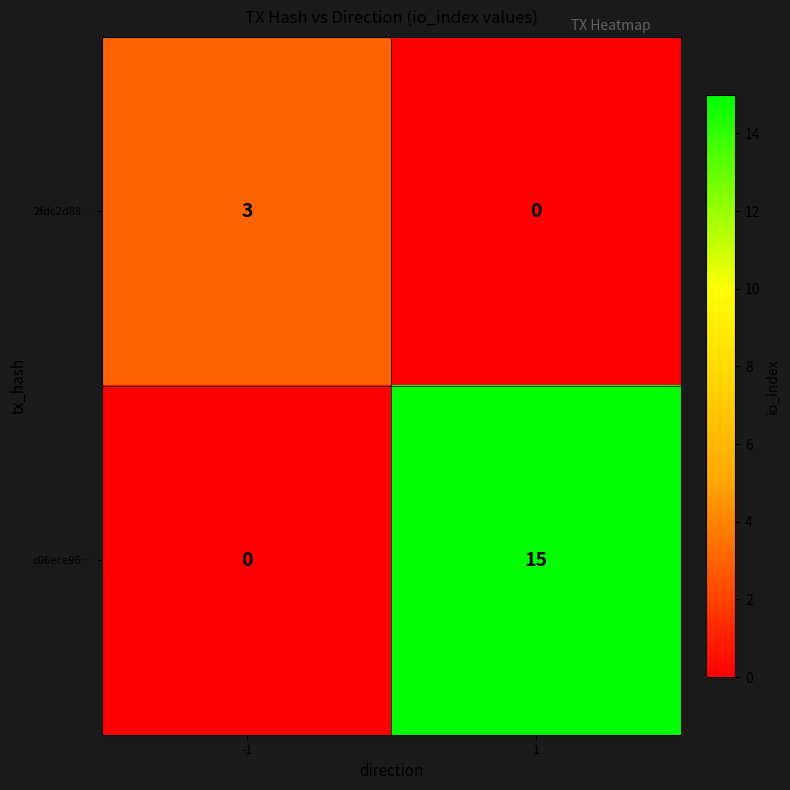

List the series in order of their peak value, lowest first.

2fdc2d88…, c06ece96…